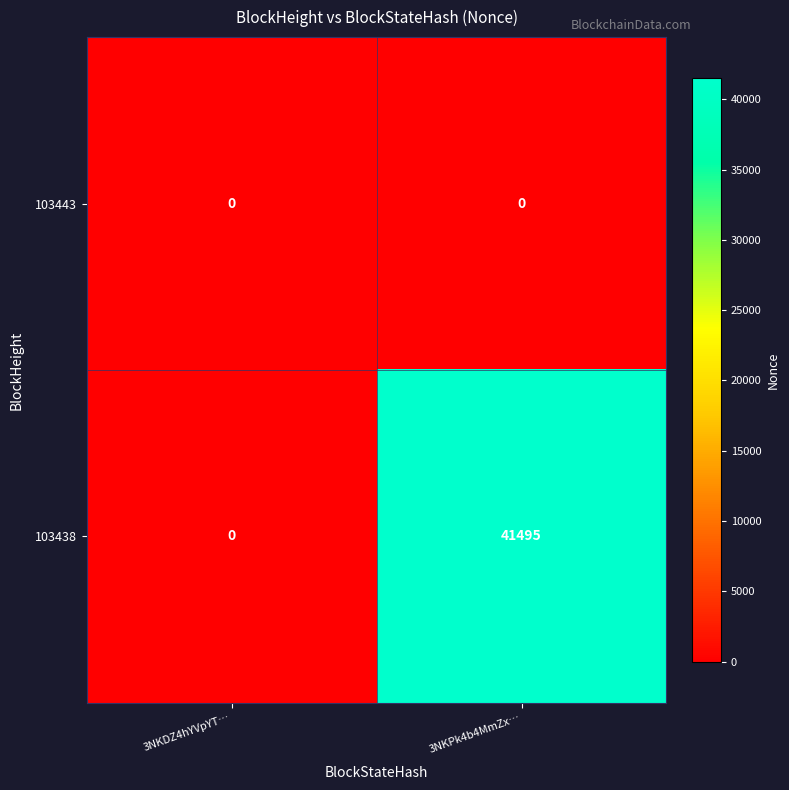

At how many categories does at least one series exceed 21120?

1